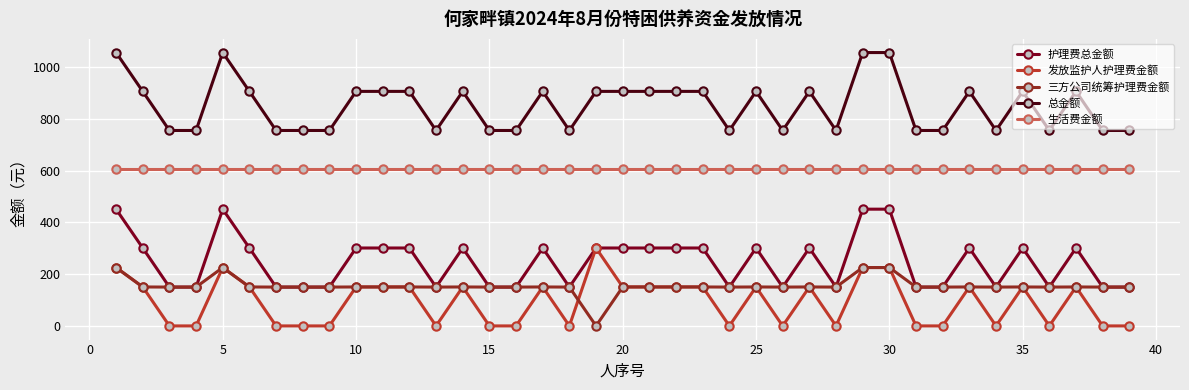

Does the chart display data point markers on the line(s)?

Yes